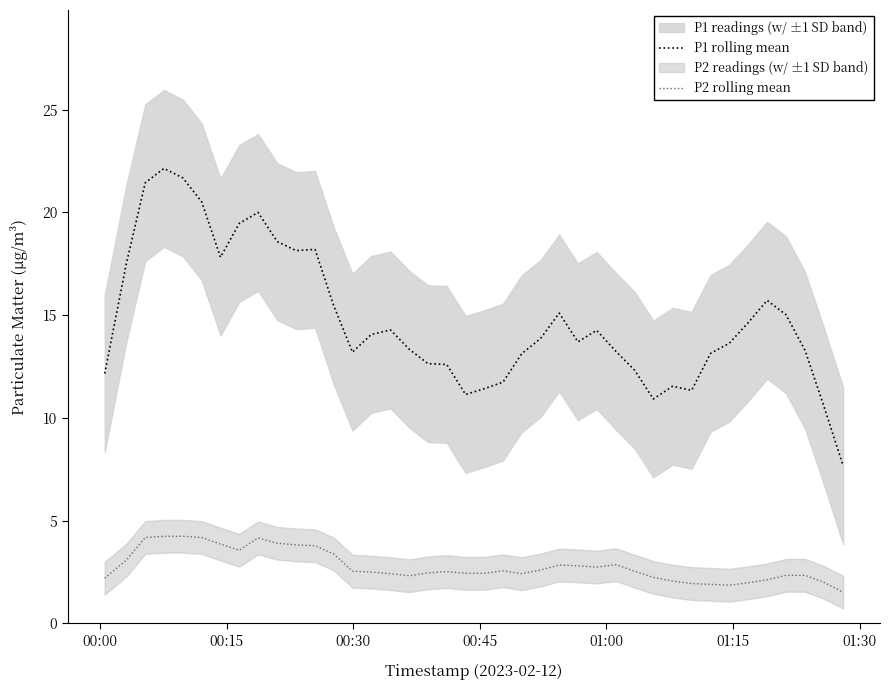

Which series has the widest spread of values?

P1 rolling mean